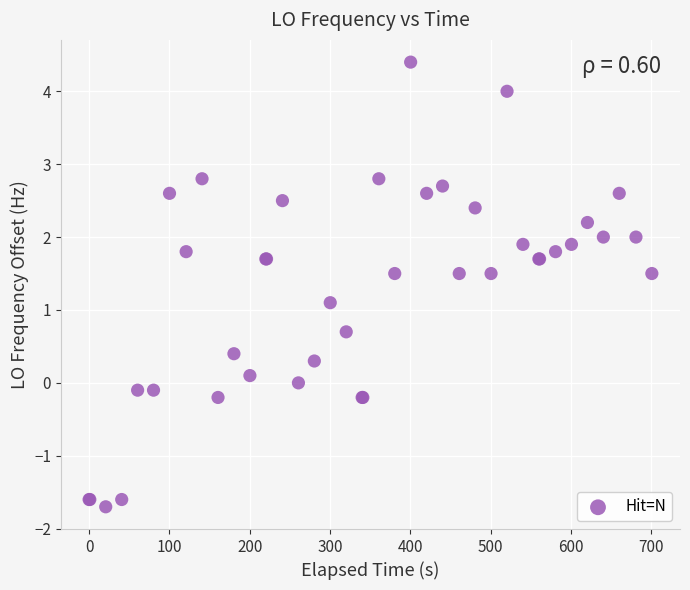

What Y value in the scatter plot is closest to 1?

1.1